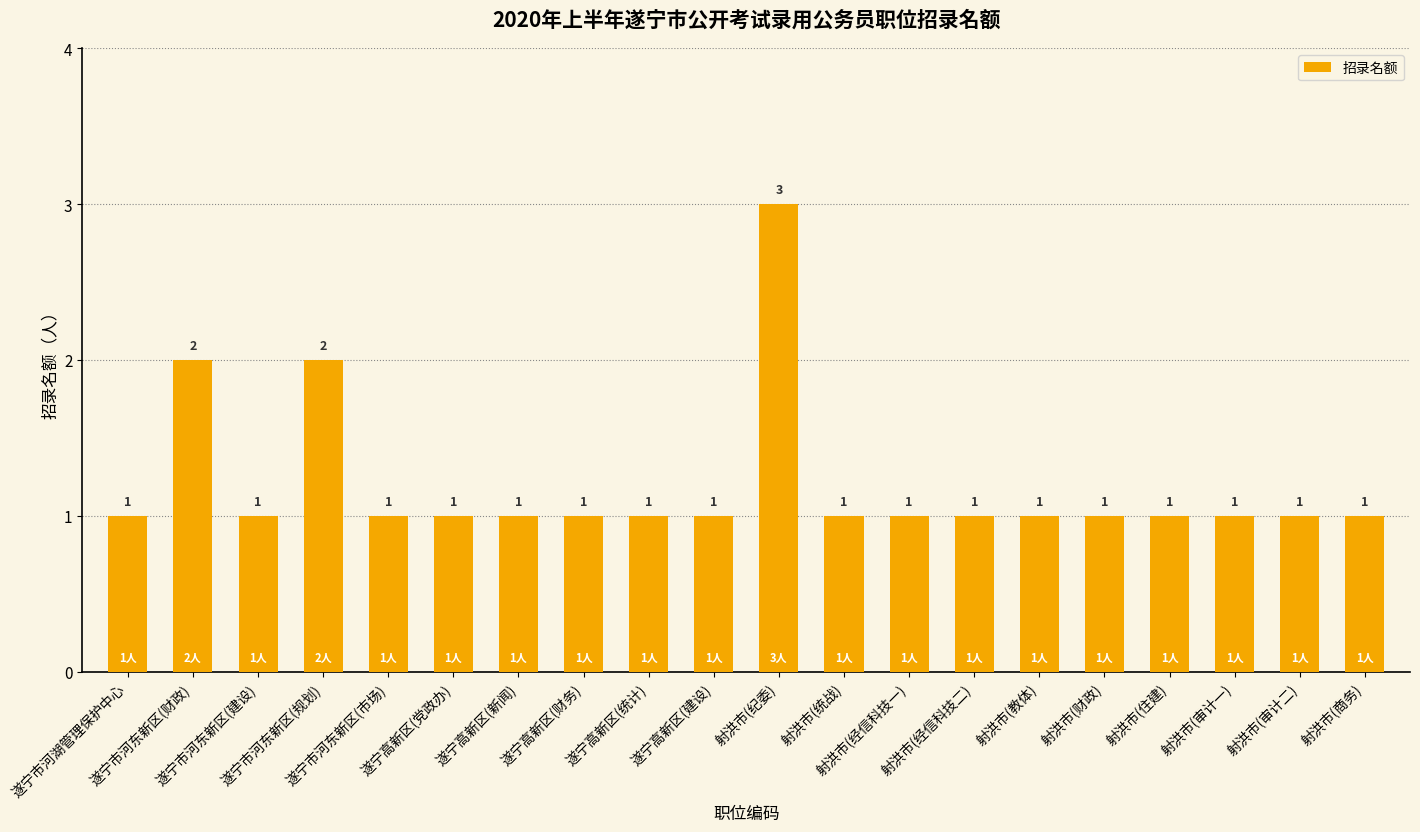

Which category has the highest value across all series?

射洪市(纪委)